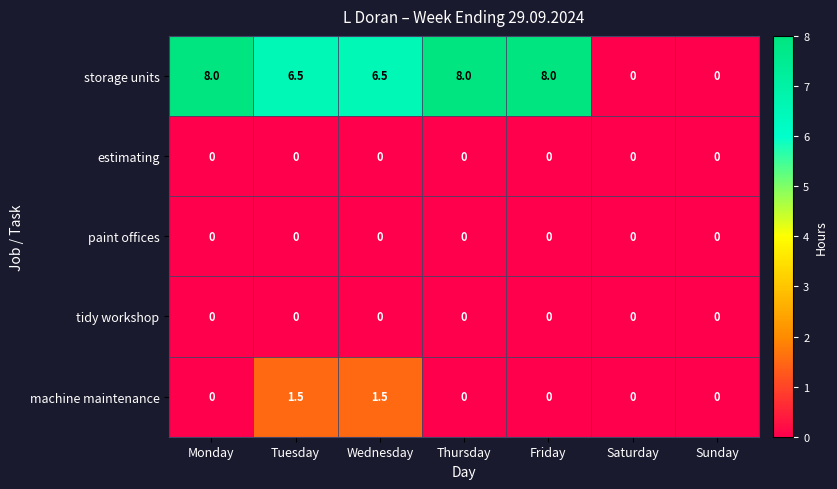

True or false: storage units has a value of 11.3 at Monday.

False